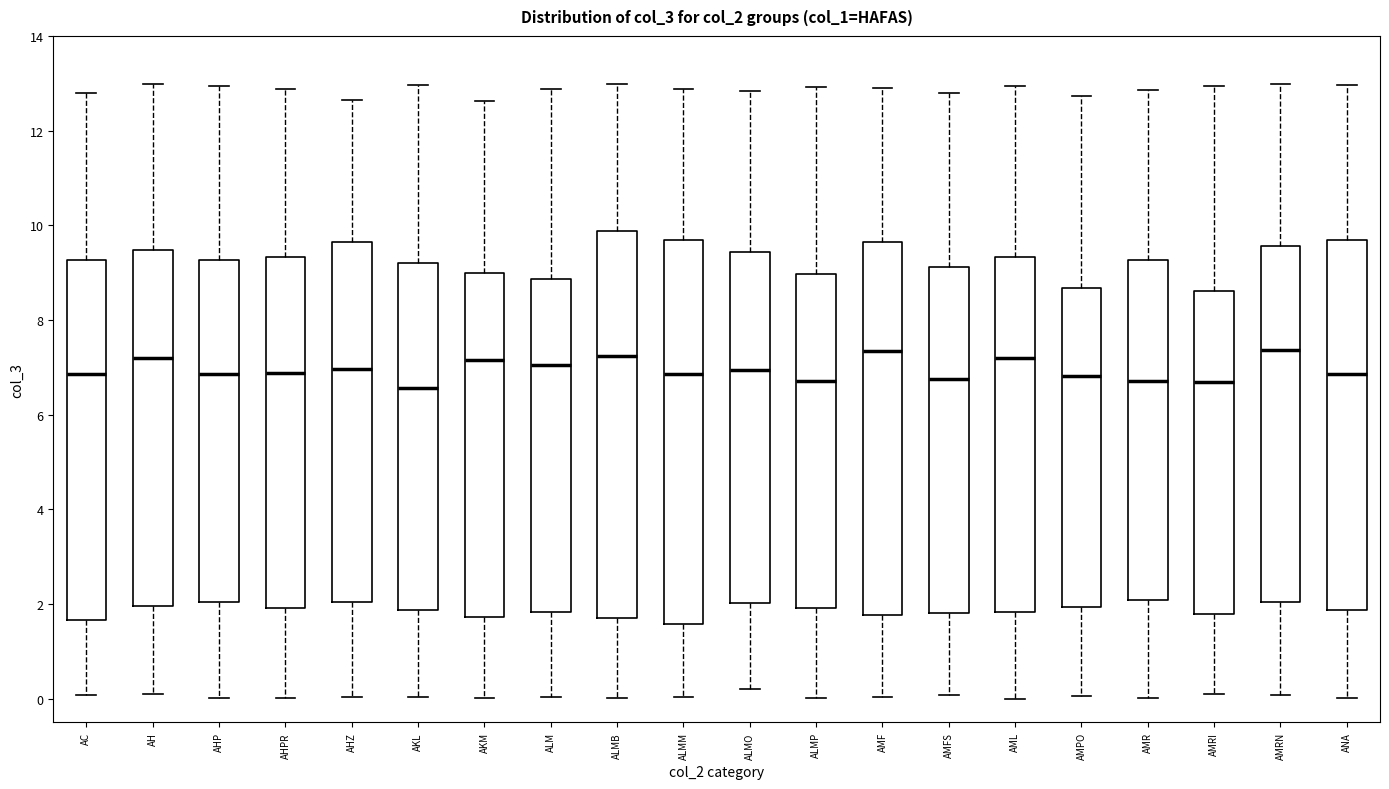

Reading left to right, transcribe this box plot: for each box, give where its median line is, the range the box spans, and where its two whiskers end, as read against the y-axis. The values are not printed on the chart, so give them approximately, as read against the axis.

AC: median 6.8, box 1.6 to 9.2, whiskers 0.0 to 12.8
AH: median 7.2, box 2.0 to 9.4, whiskers 0.2 to 13.0
AHP: median 6.8, box 2.0 to 9.2, whiskers 0.0 to 13.0
AHPR: median 6.8, box 2.0 to 9.4, whiskers 0.0 to 12.8
AHZ: median 7.0, box 2.0 to 9.6, whiskers 0.0 to 12.6
AKL: median 6.6, box 1.8 to 9.2, whiskers 0.0 to 13.0
AKM: median 7.2, box 1.8 to 9.0, whiskers 0.0 to 12.6
ALM: median 7.0, box 1.8 to 8.8, whiskers 0.0 to 12.8
ALMB: median 7.2, box 1.8 to 9.8, whiskers 0.0 to 13.0
ALMM: median 6.8, box 1.6 to 9.6, whiskers 0.0 to 12.8
ALMO: median 7.0, box 2.0 to 9.4, whiskers 0.2 to 12.8
ALMP: median 6.8, box 2.0 to 9.0, whiskers 0.0 to 13.0
AMF: median 7.4, box 1.8 to 9.6, whiskers 0.0 to 13.0
AMFS: median 6.8, box 1.8 to 9.2, whiskers 0.0 to 12.8
AML: median 7.2, box 1.8 to 9.4, whiskers 0.0 to 13.0
AMPO: median 6.8, box 2.0 to 8.6, whiskers 0.0 to 12.8
AMR: median 6.8, box 2.0 to 9.2, whiskers 0.0 to 12.8
AMRI: median 6.8, box 1.8 to 8.6, whiskers 0.0 to 13.0
AMRN: median 7.4, box 2.0 to 9.6, whiskers 0.0 to 13.0
ANA: median 6.8, box 1.8 to 9.6, whiskers 0.0 to 13.0